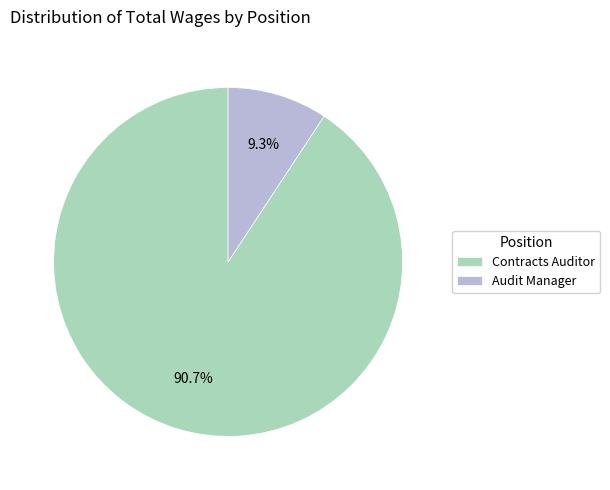

Between Audit Manager and Contracts Auditor, which is larger?

Contracts Auditor